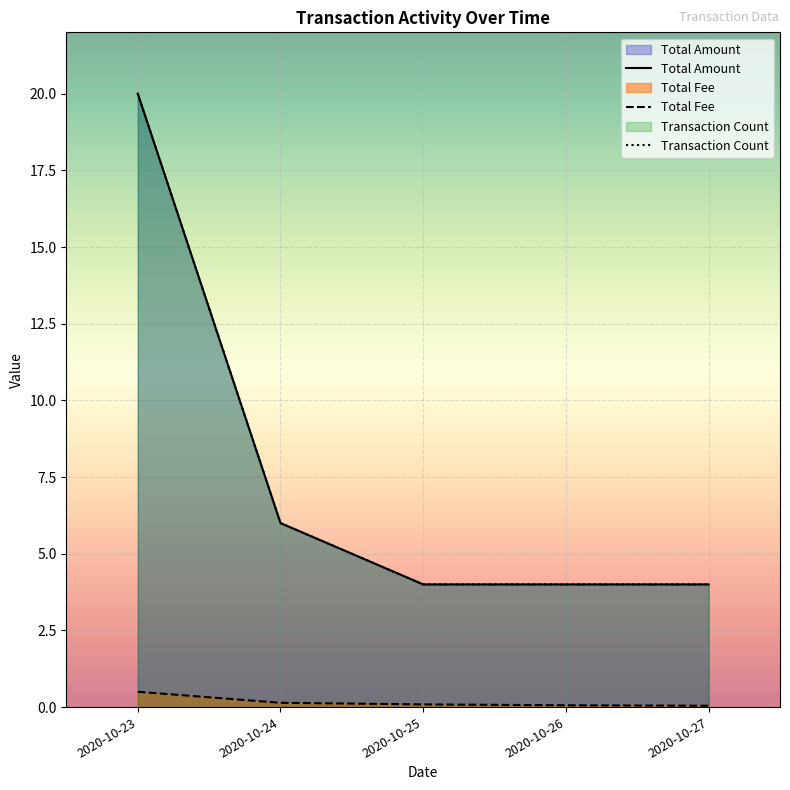

True or false: Total Fee and Total Amount intersect in this chart.

False